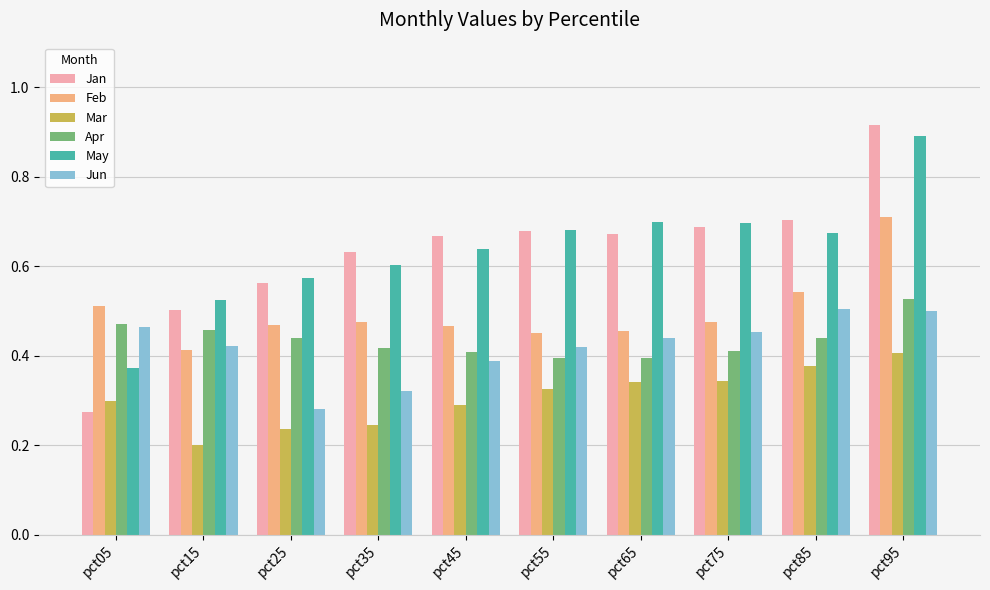

What is the sum of all Jan values?

6.3